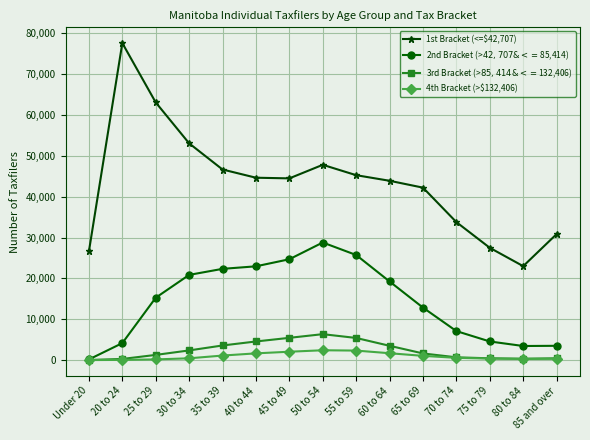

What is the sum of the 3rd Bracket (>$85,414 & <=$132,406) values at 35 to 39 and 55 to 59?

9000